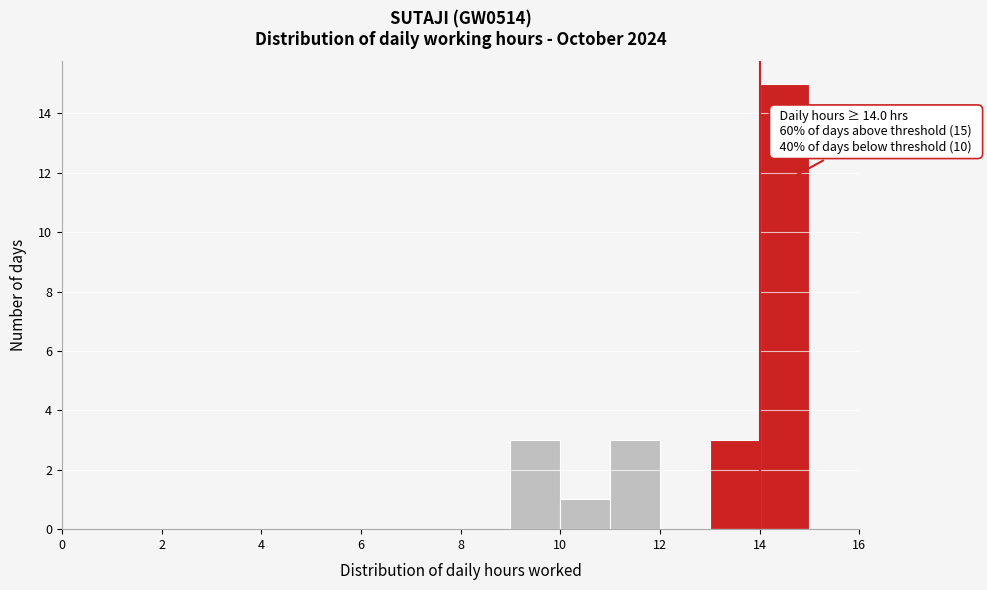

Over which range of the x-axis is the bar tallest?

14 to 15